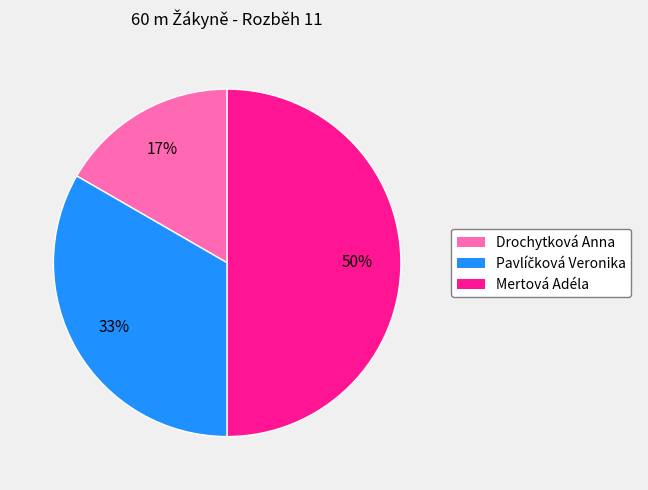

Approximately how many times larger is the value at Drochytková Anna compared to Mertová Adéla?

0.3